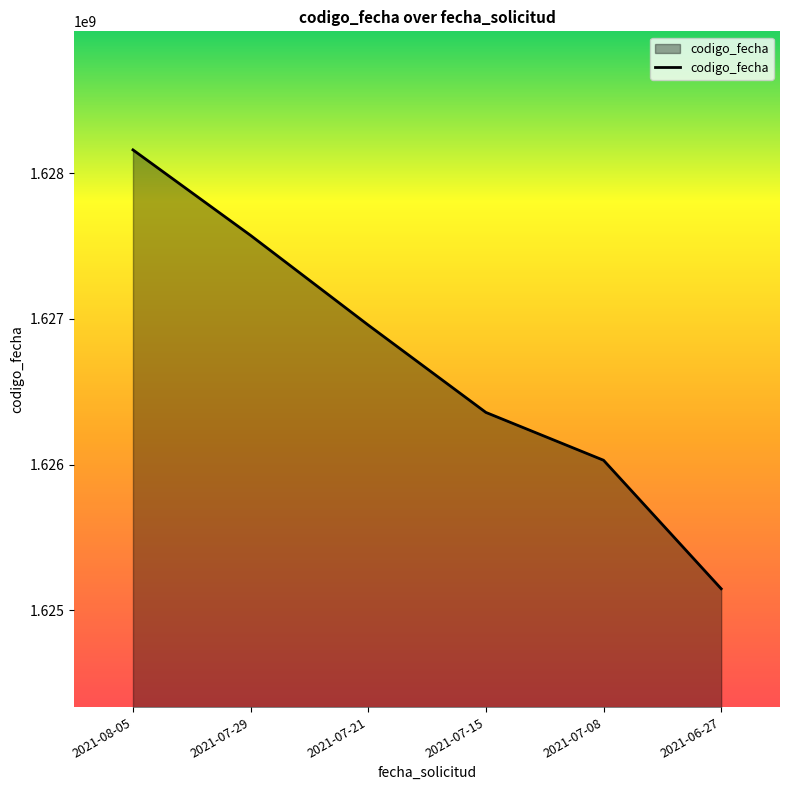

What is the smallest value displayed?

1625146922